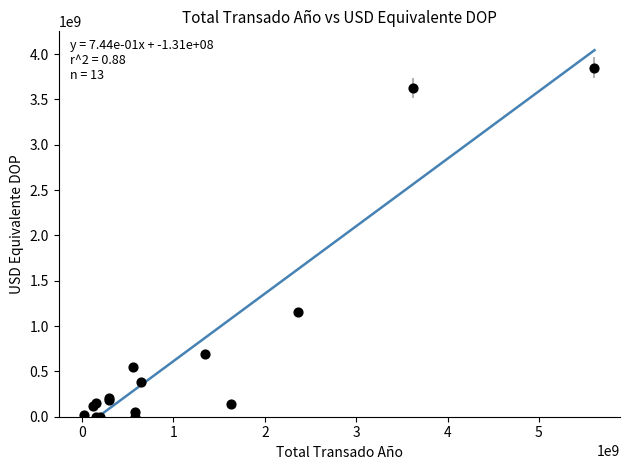

What Y value in the scatter plot is closest to 1925047058?

1152420509.6